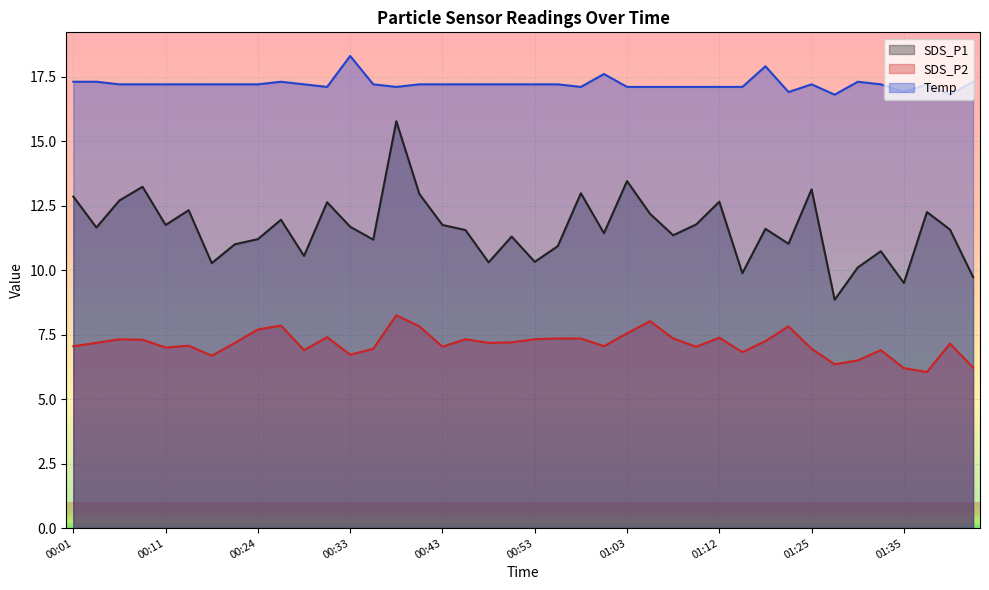

Is it true that SDS_P1 equals 13.0 at 00:58?

True